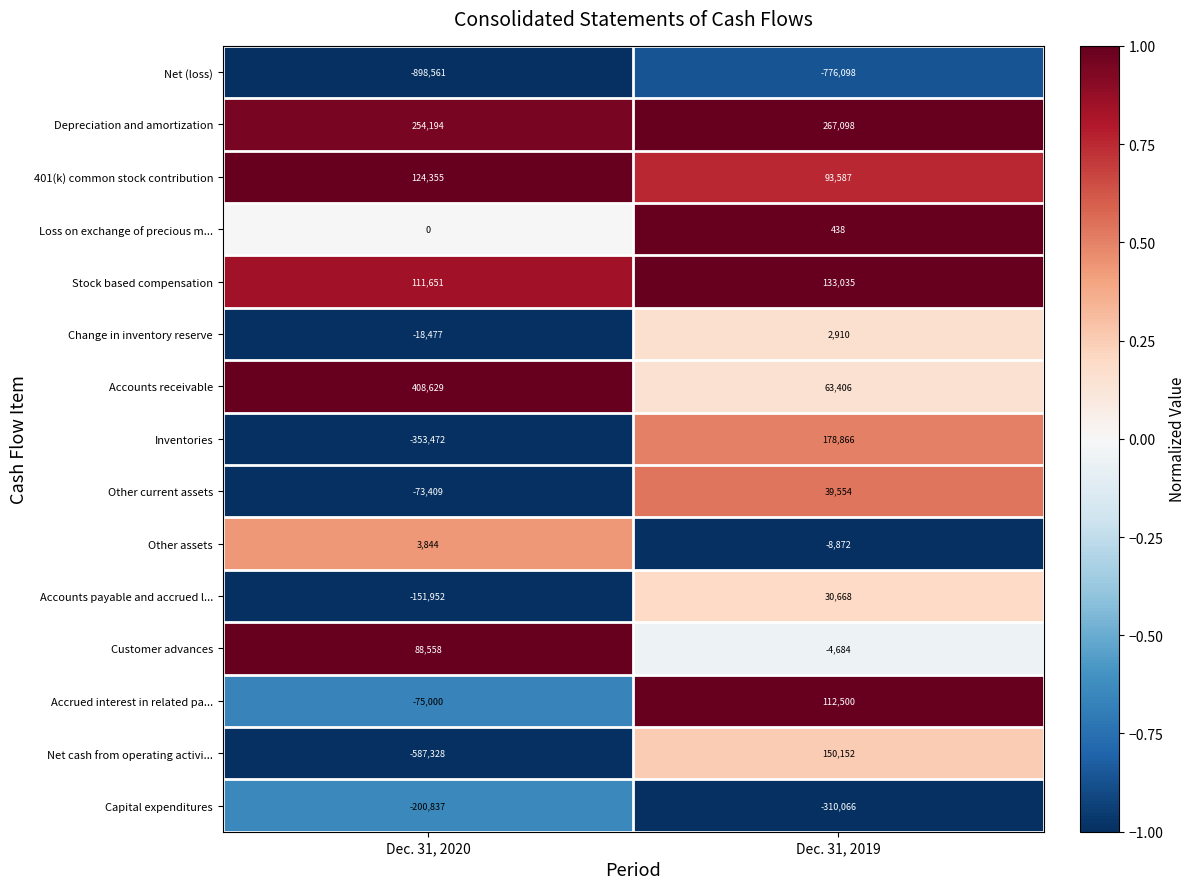

What is the average value of the Net cash from operating activi... series?

-218588